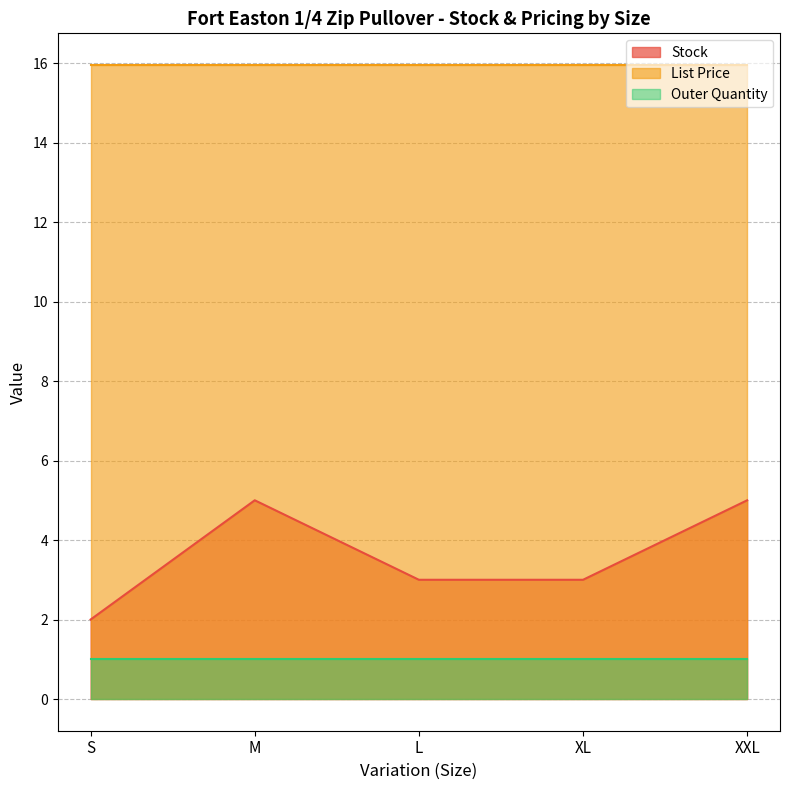

What is the greatest value displayed?

15.9